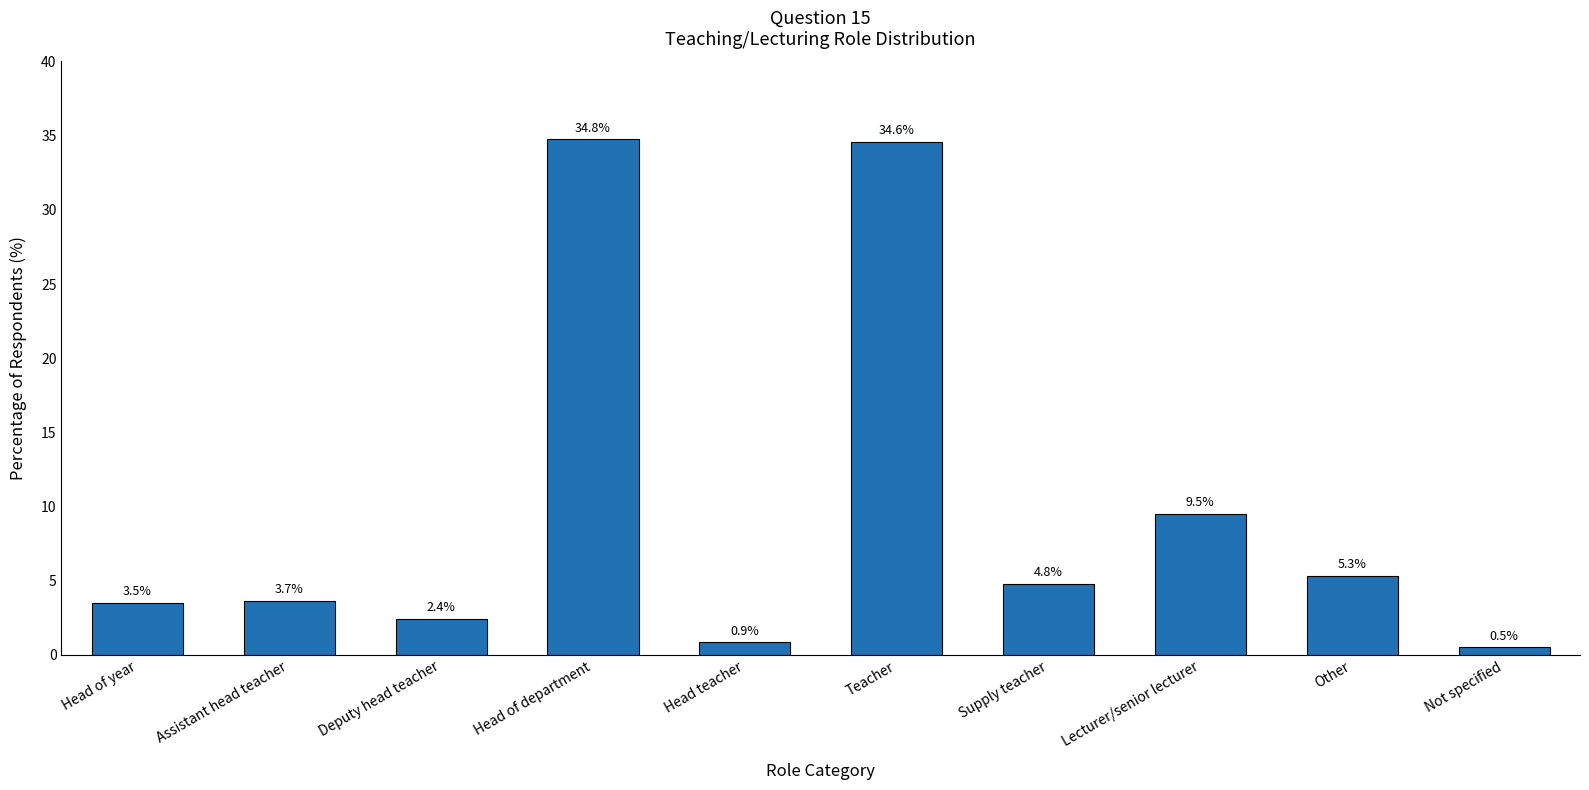

What is the smallest value displayed?

0.5